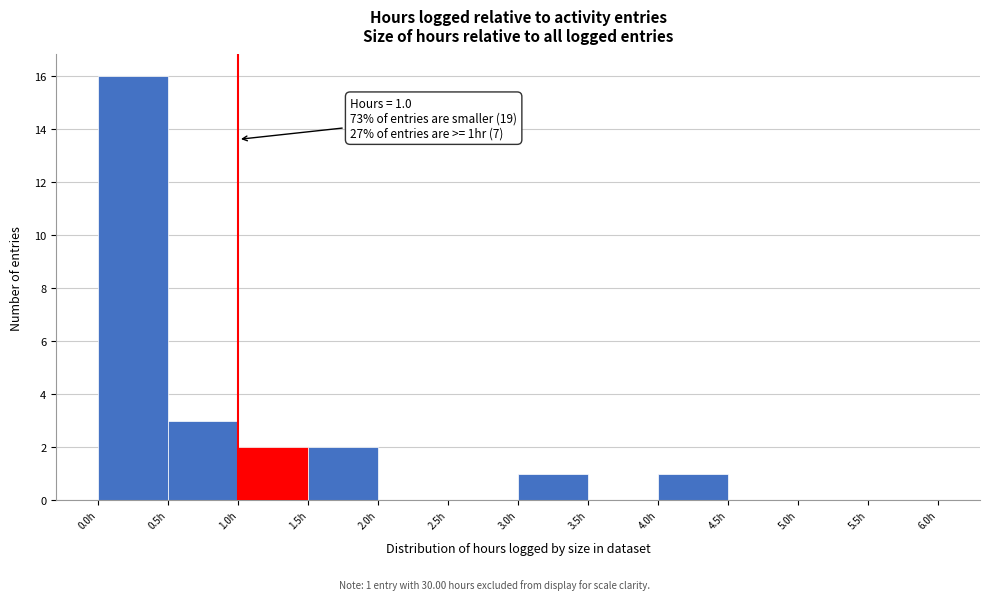

Which range on the x-axis has the tallest bar?

0.0 to 0.5